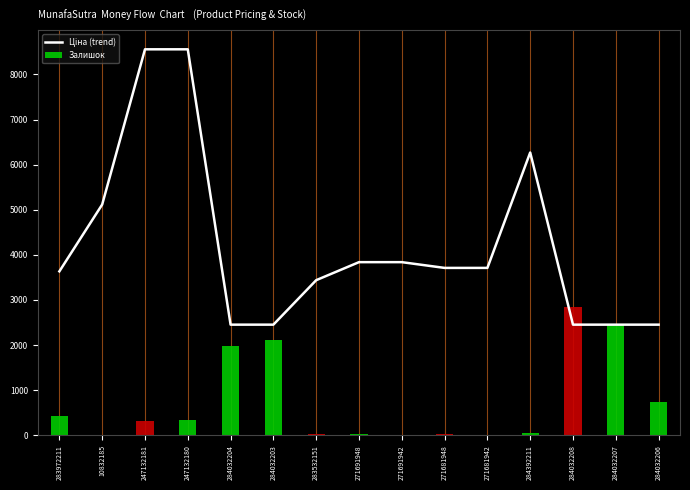

What is the value of the Ціна (trend) bar at the 3rd from the left?

8557.5